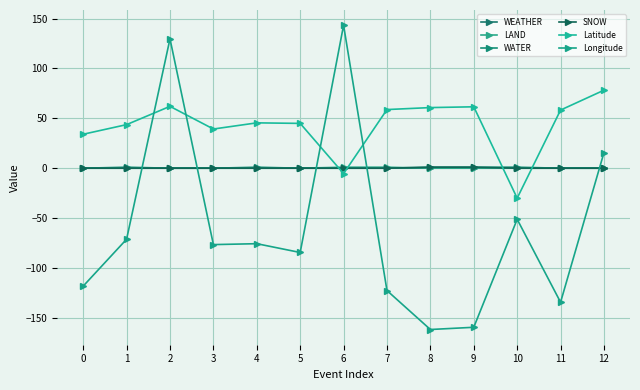

What are all the series names shown in the legend?

WEATHER, LAND, WATER, SNOW, Latitude, Longitude